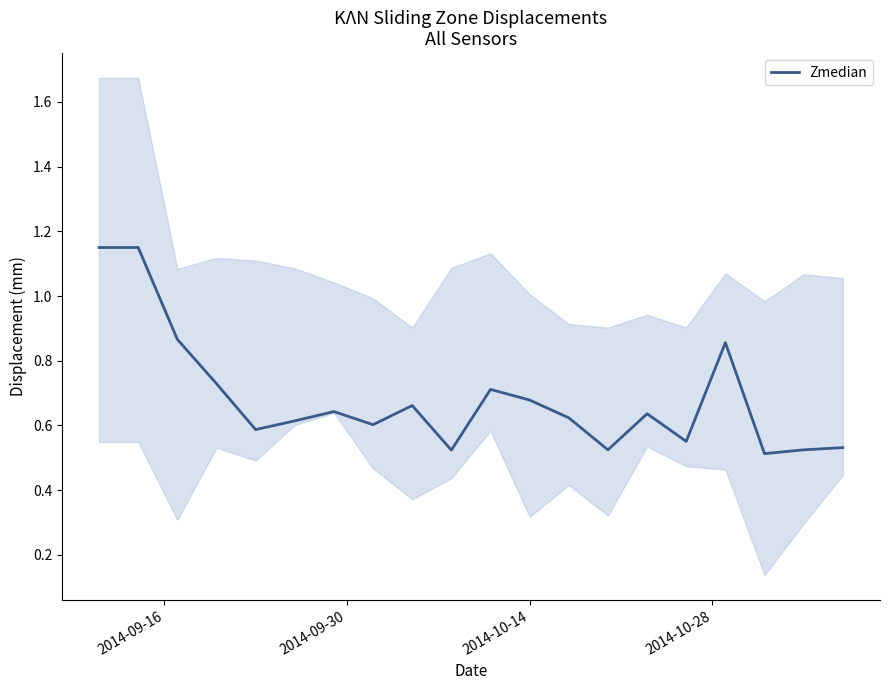

How many interior local peaks (higher than both neighbors) does the data have?

5